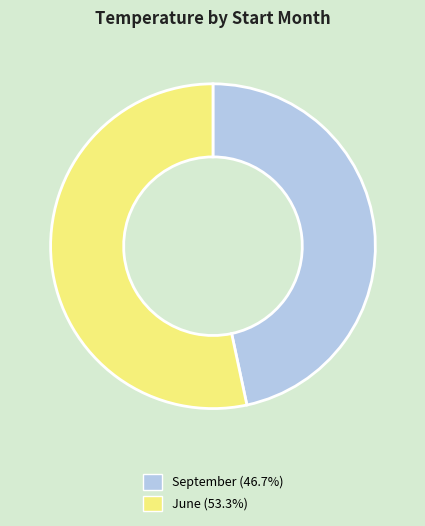

Is there a majority slice in this chart?

Yes